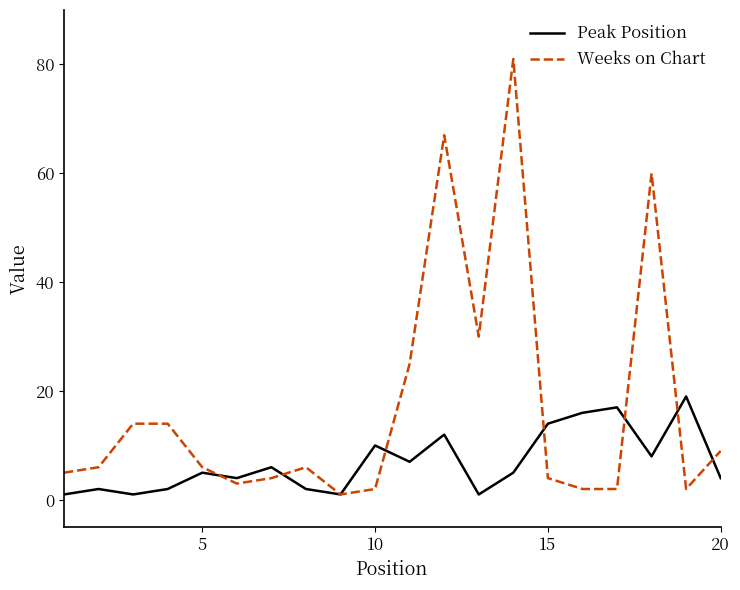

Which series has the widest spread of values?

Weeks on Chart